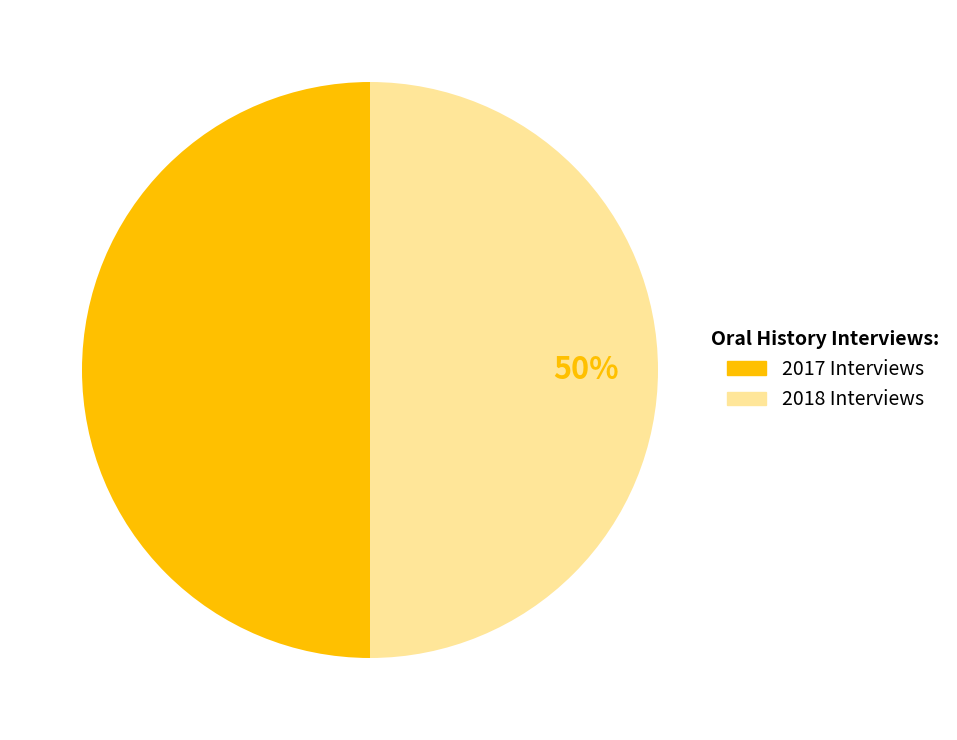

Approximately how many times larger is the value at 2018 Interviews compared to 2017 Interviews?

1.0